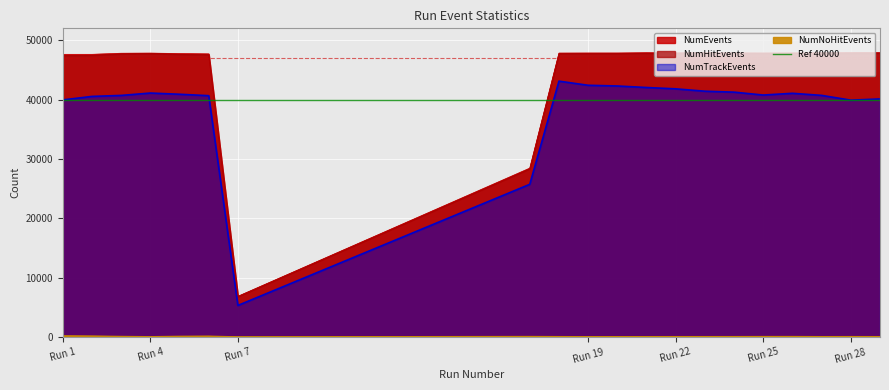

What is the sum of the NumEvents values at 25 and 6?

95550